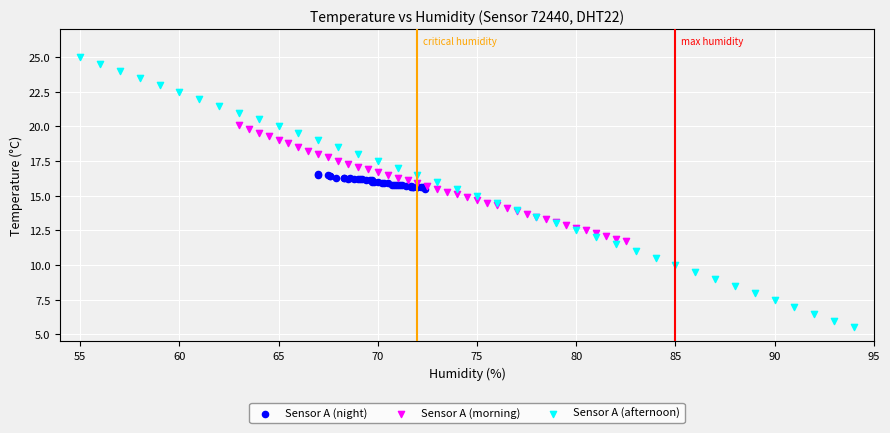

What are all the series names shown in the legend?

Sensor A (night), Sensor A (morning), Sensor A (afternoon)